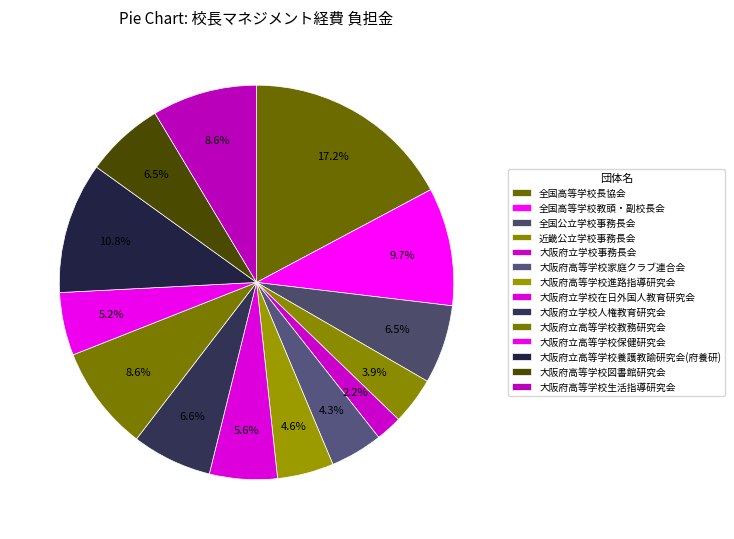

What percentage is the 大阪府立学校事務長会 slice, to the nearest percent?

2%